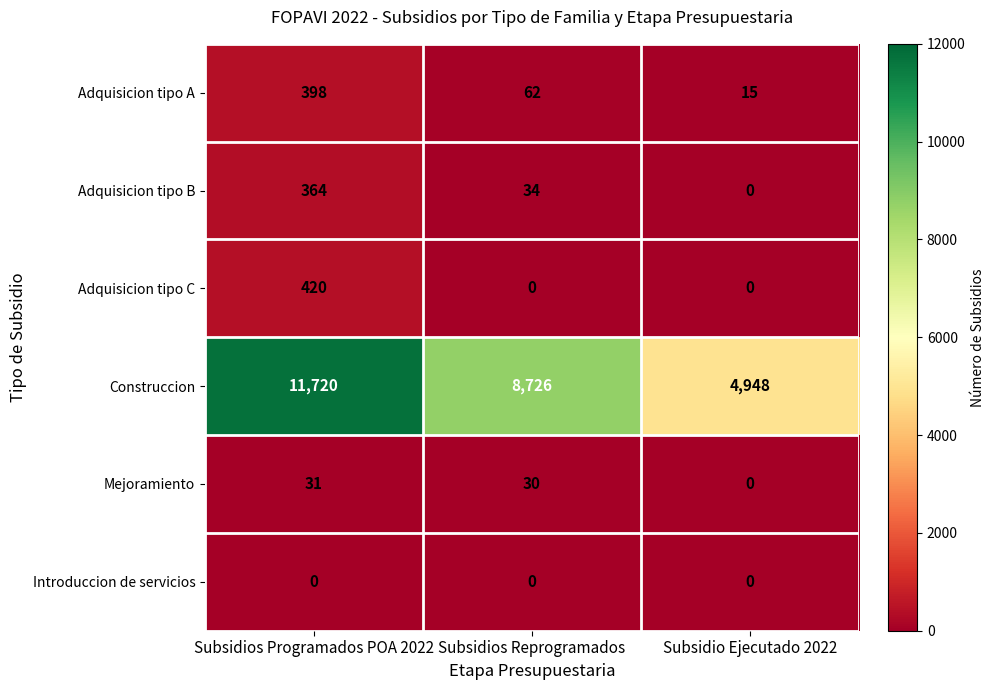

Which series has the largest range (max minus min)?

Construccion